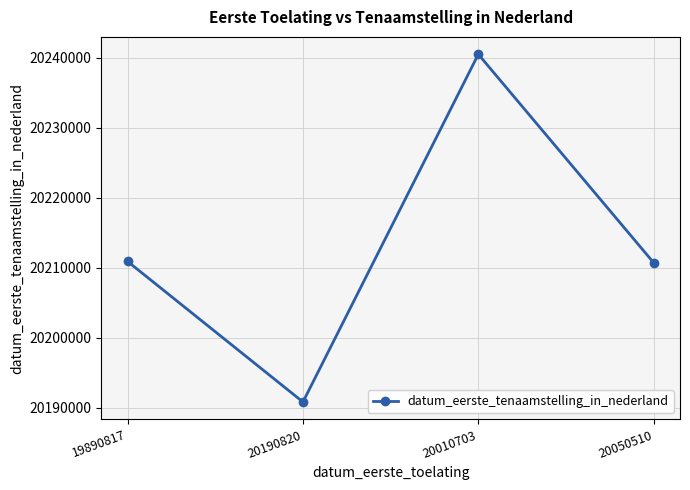

Approximately how many times larger is the value at 20010703 compared to 19890817?

1.0